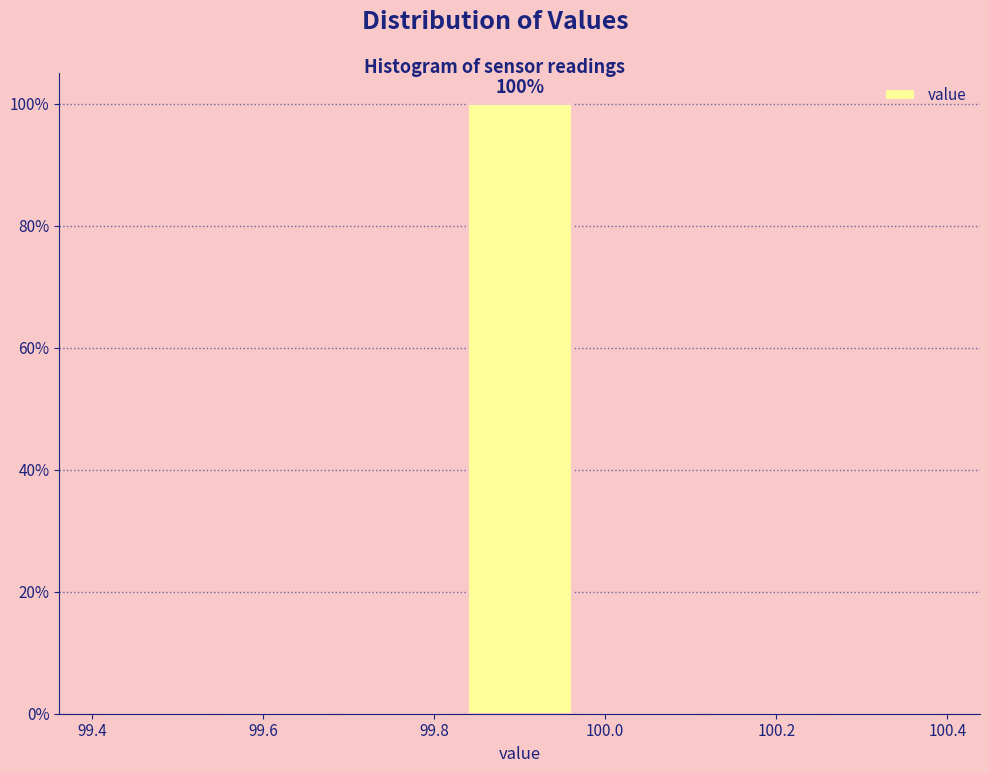

Which range on the x-axis has the tallest bar?

99.82 to 99.98